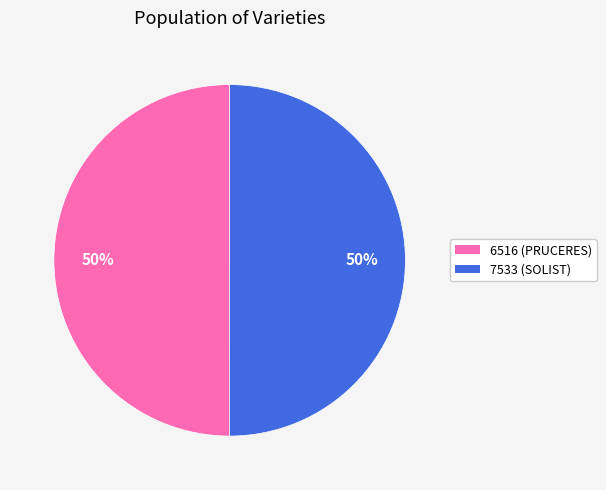

Approximately how many times larger is the value at 6516 (PRUCERES) compared to 7533 (SOLIST)?

1.0